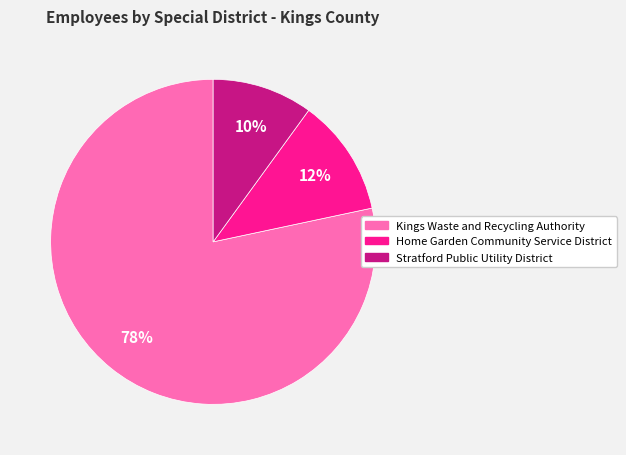

The Kings Waste and Recycling Authority slice represents 78% of the pie. True or false?

True